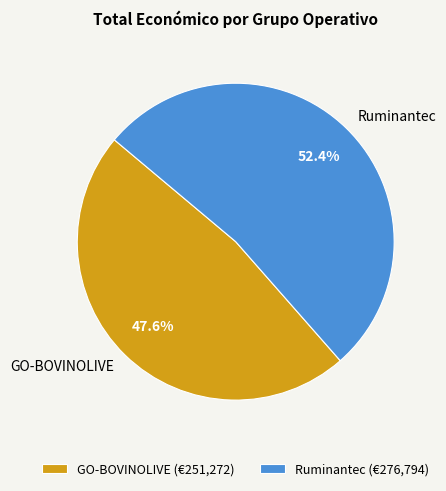

Rank the categories by value from lowest to highest.

GO-BOVINOLIVE, Ruminantec